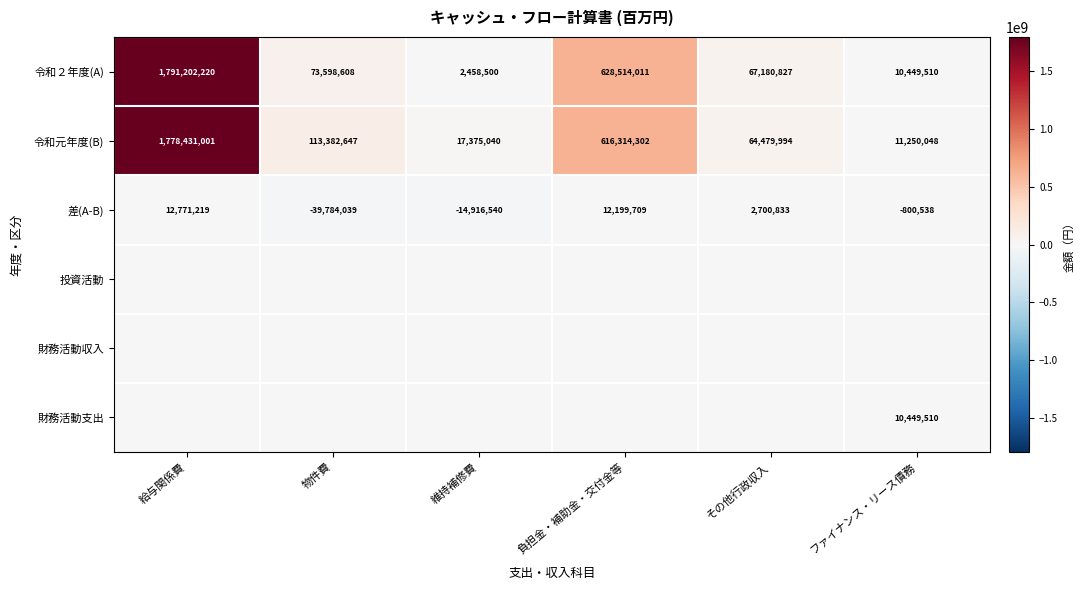

Which category has the highest value in the 令和２年度(A) series?

給与関係費